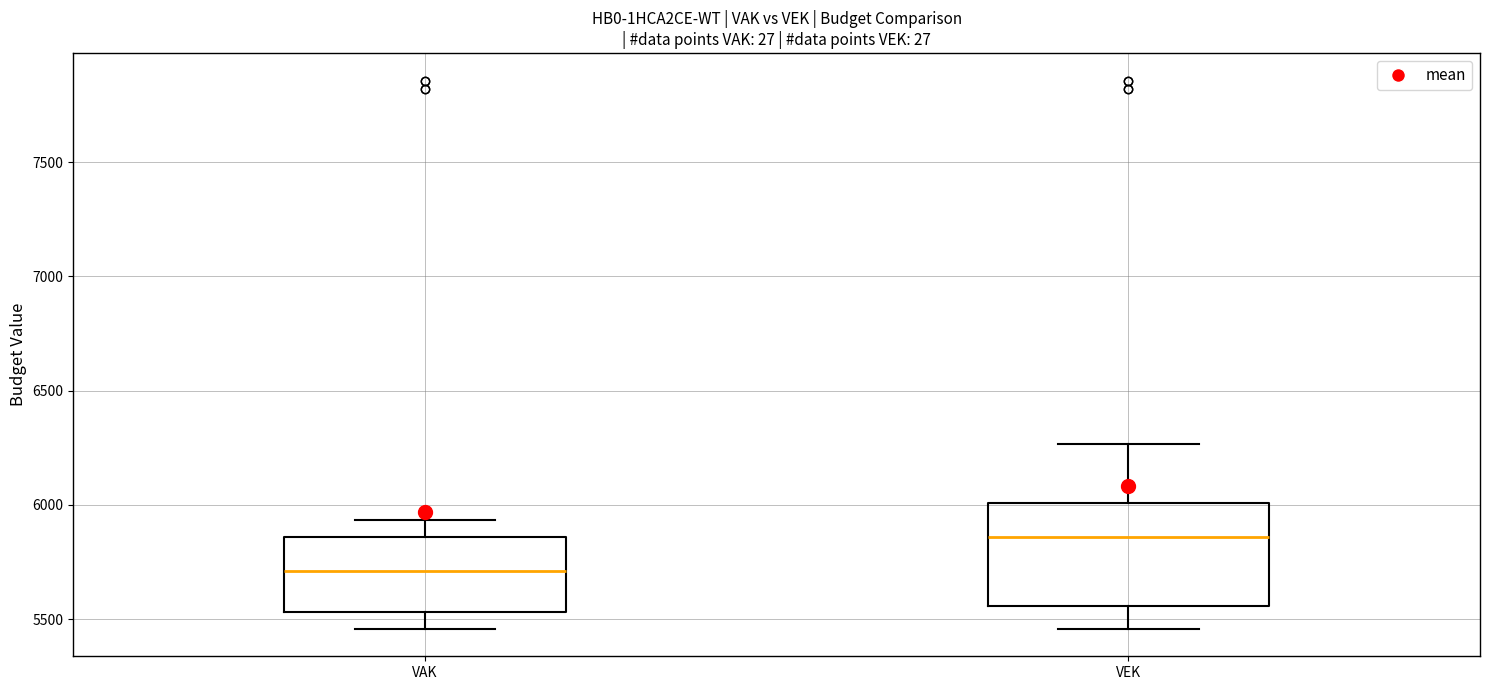

Which box's median line is the highest?

VEK